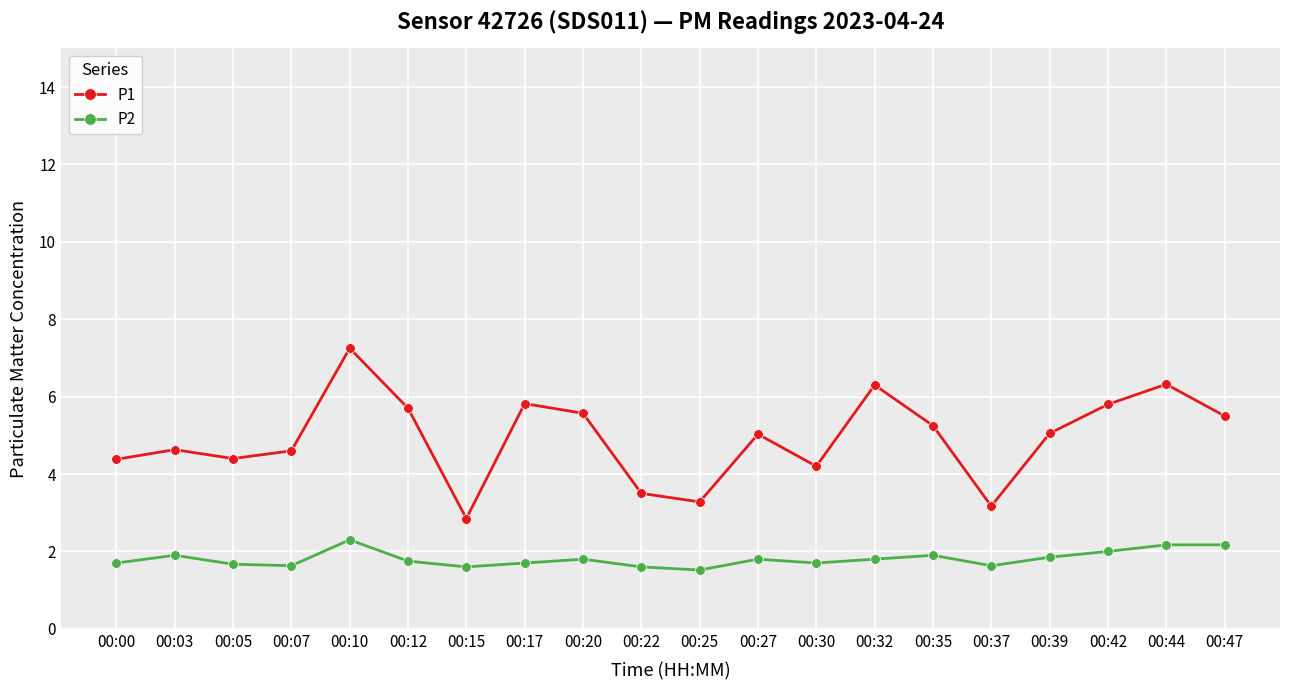

What is the sum of the P2 values at 00:30 and 00:07?

3.3